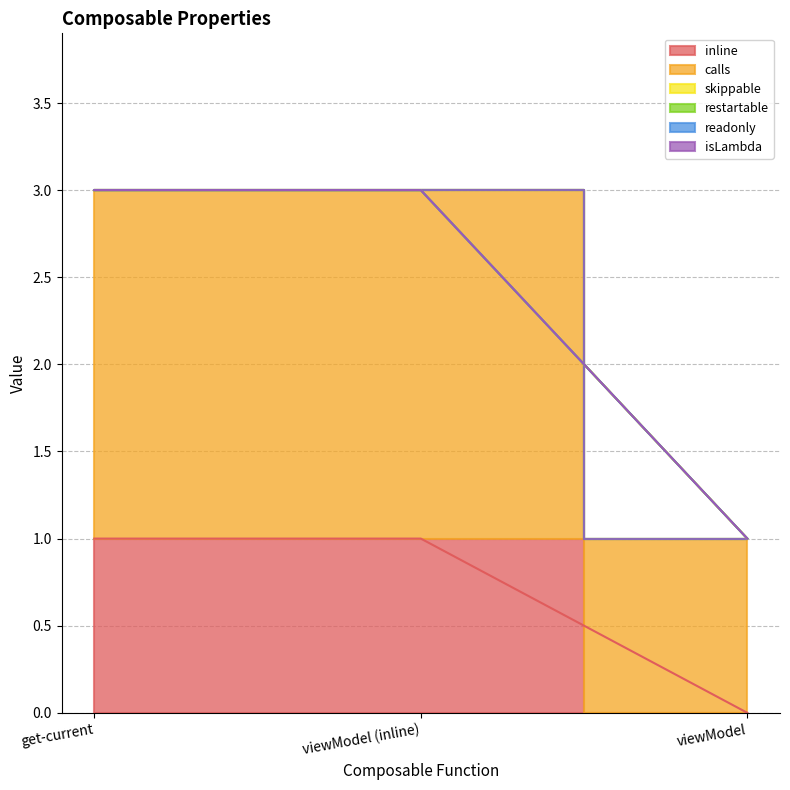

What is the label of the 1st point from the left?

get-current